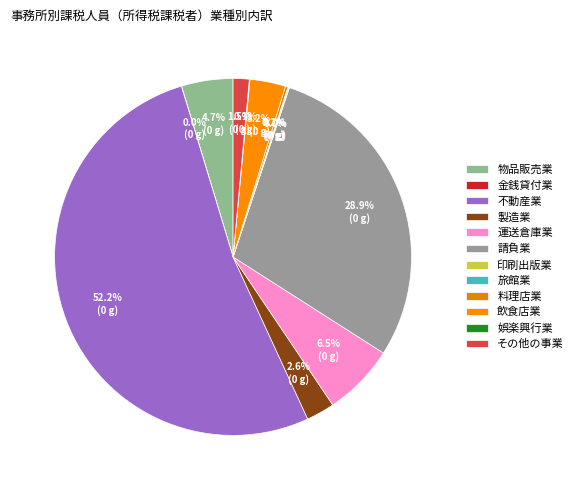

Which slice is the smallest?

金銭貸付業